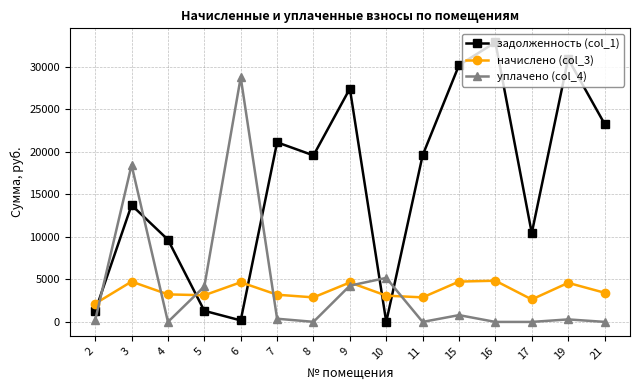

How many times do уплачено (col_4) and задолженность (col_1) cross each other?

6